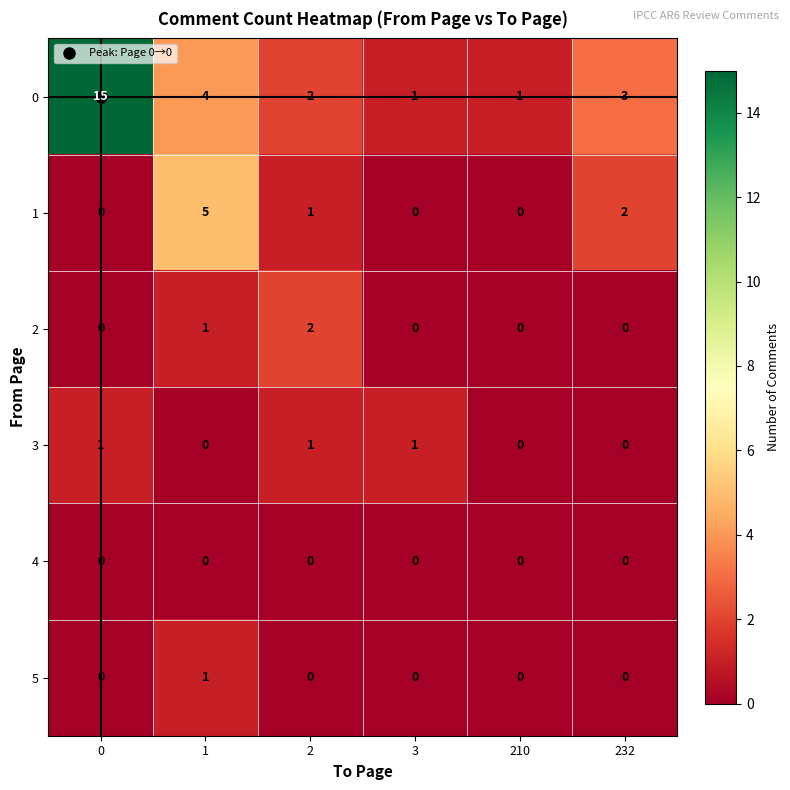

Where is 1 nearest to the value 2?

232